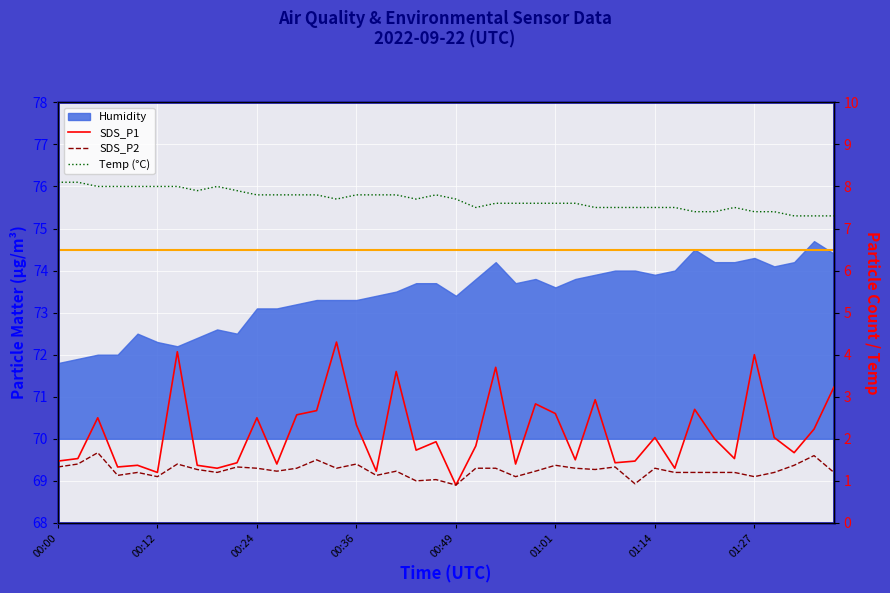

What is the value of the SDS_P2 point at the 7th from the left?

1.4